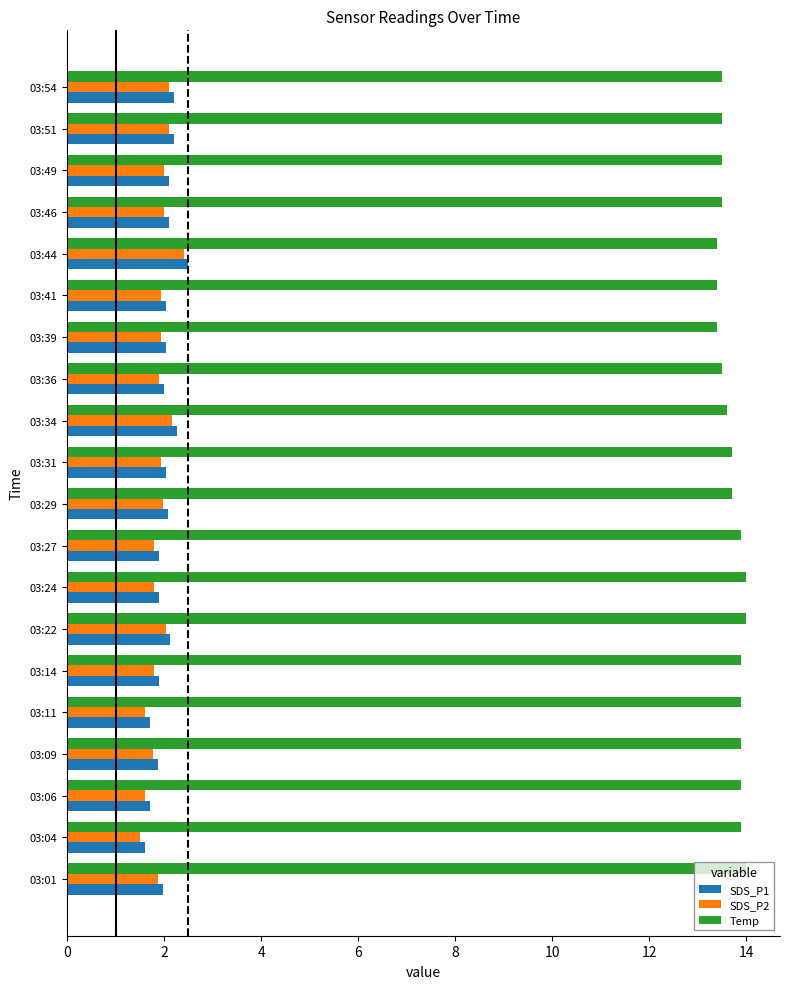

How many Temp values are between 13 and 14?

20